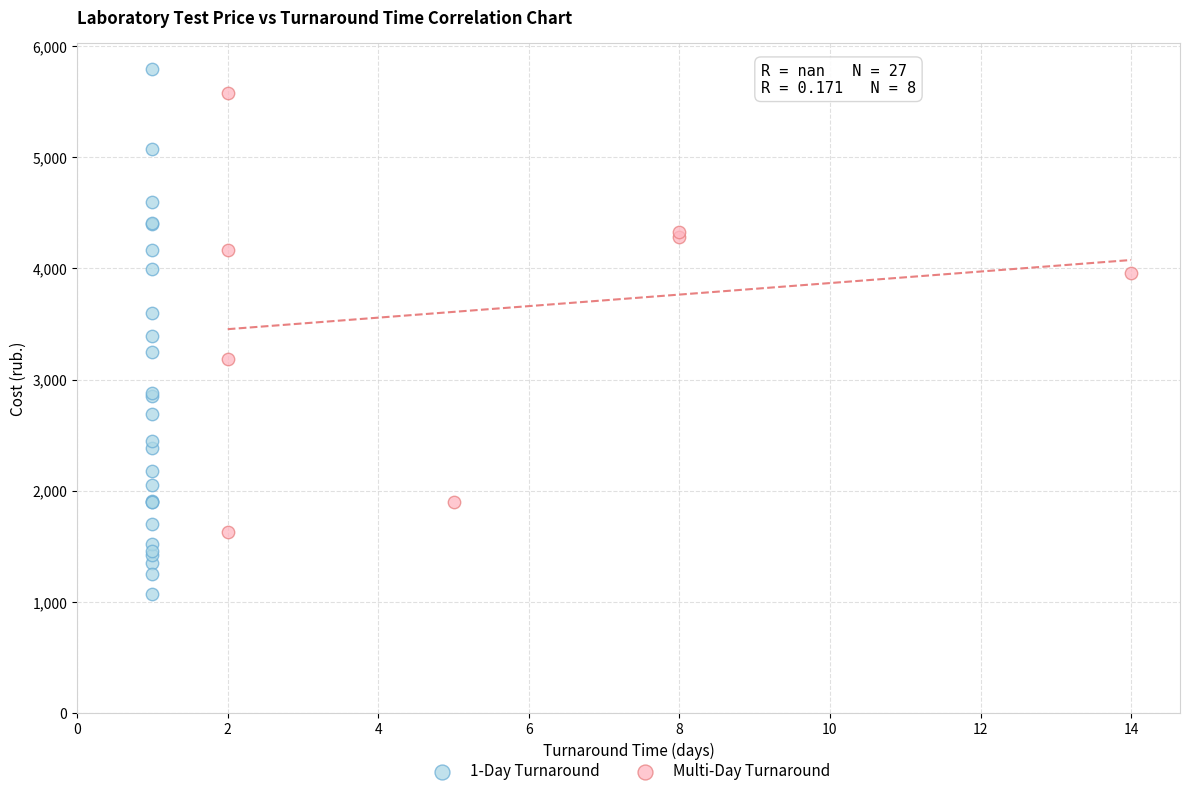

Which series has the largest Y range (max minus min)?

1-Day Turnaround